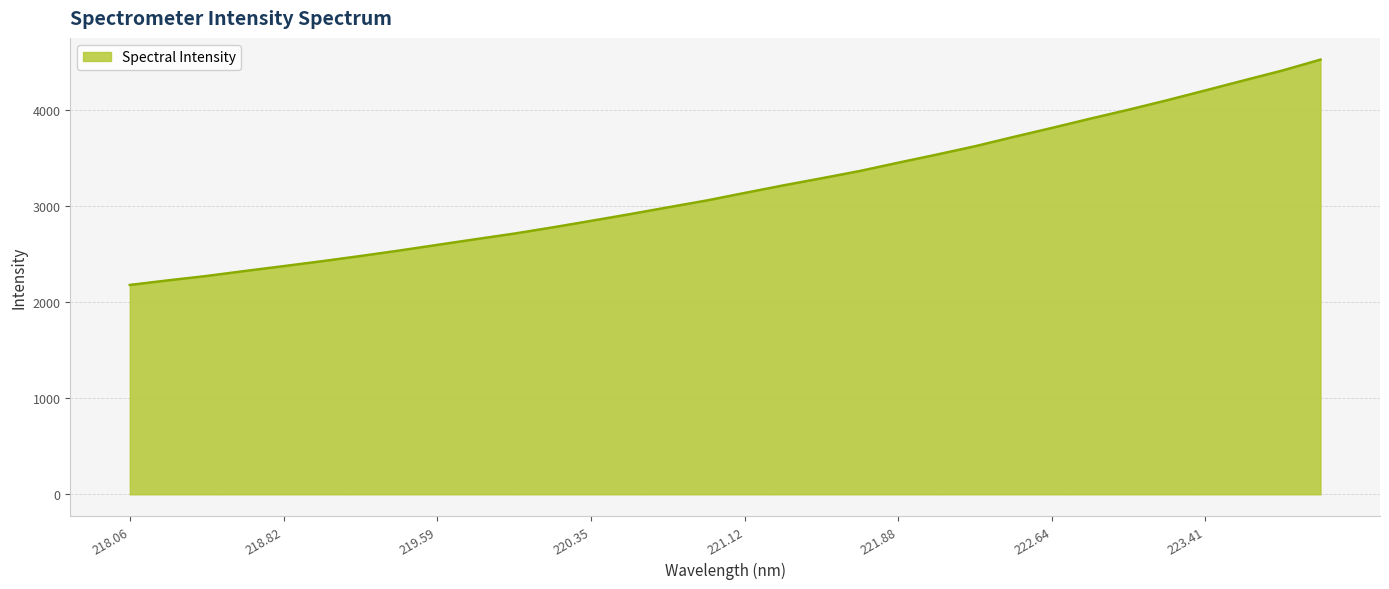

What is the difference between the second highest and second lowest values?

2184.3